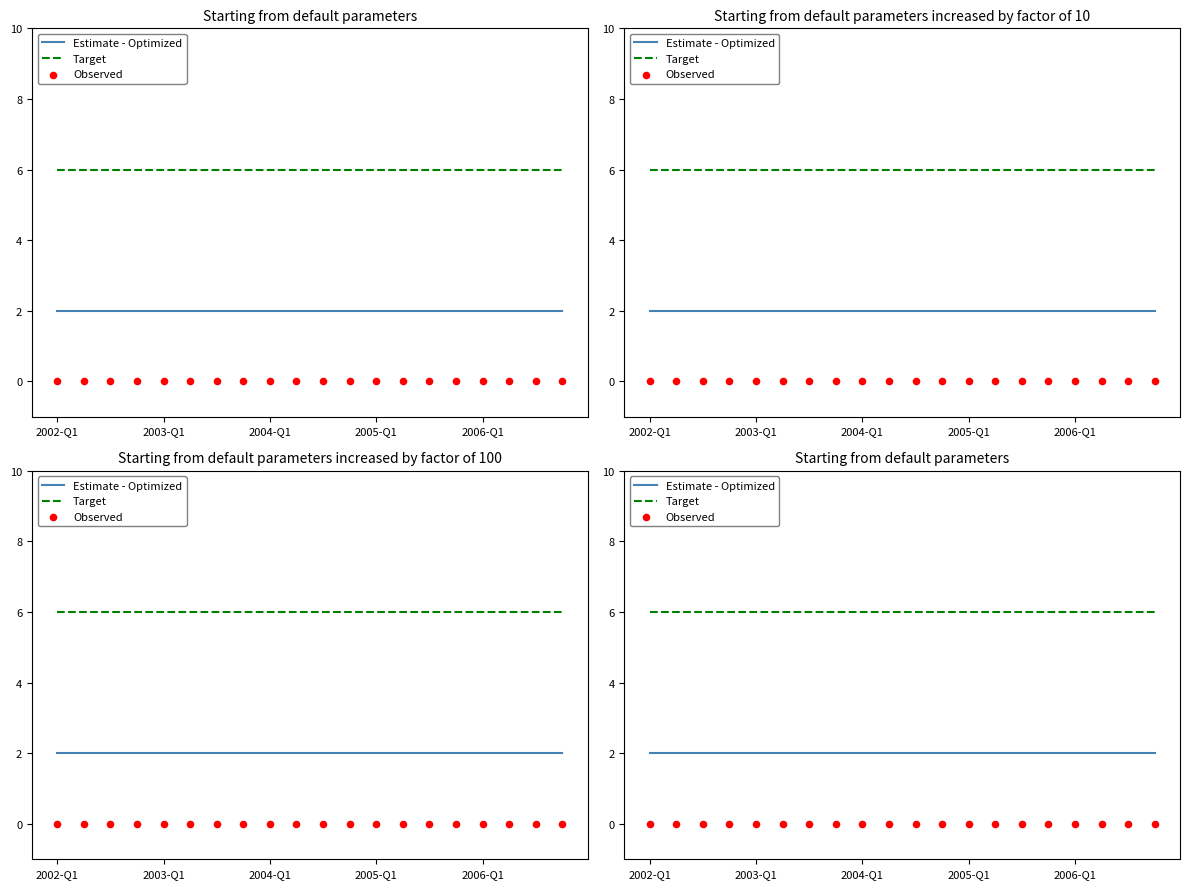

Which series reaches the maximum Y coordinate?

Target